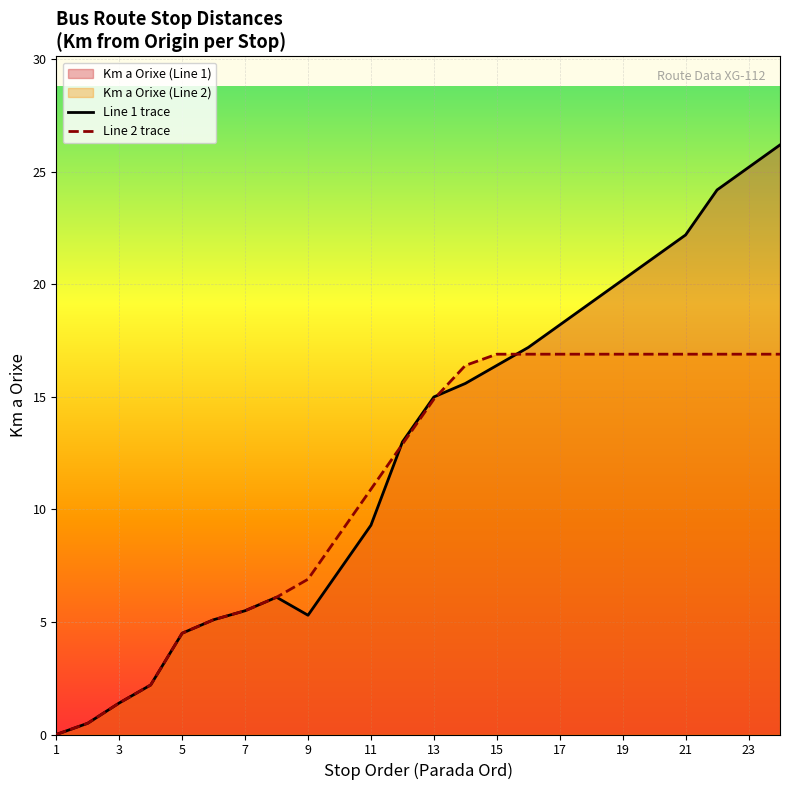

True or false: Line 1 trace has a value of 5.5 at 7.

True